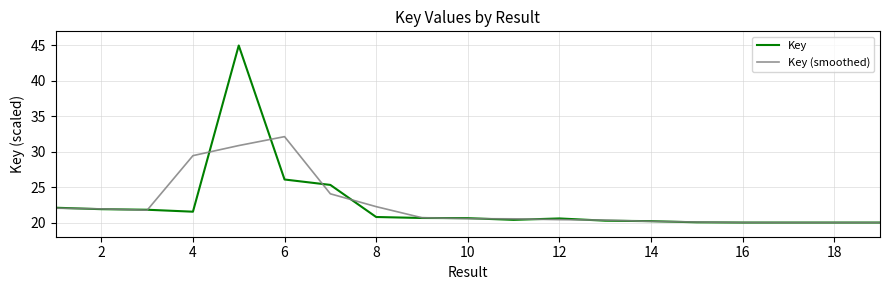

Does the chart display data point markers on the line(s)?

No